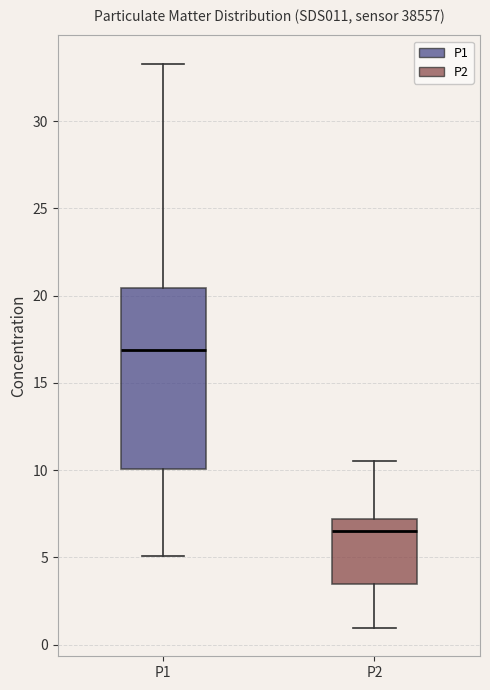

Comparing the boxes themselves (not the whiskers), which one is the tallest?

P1